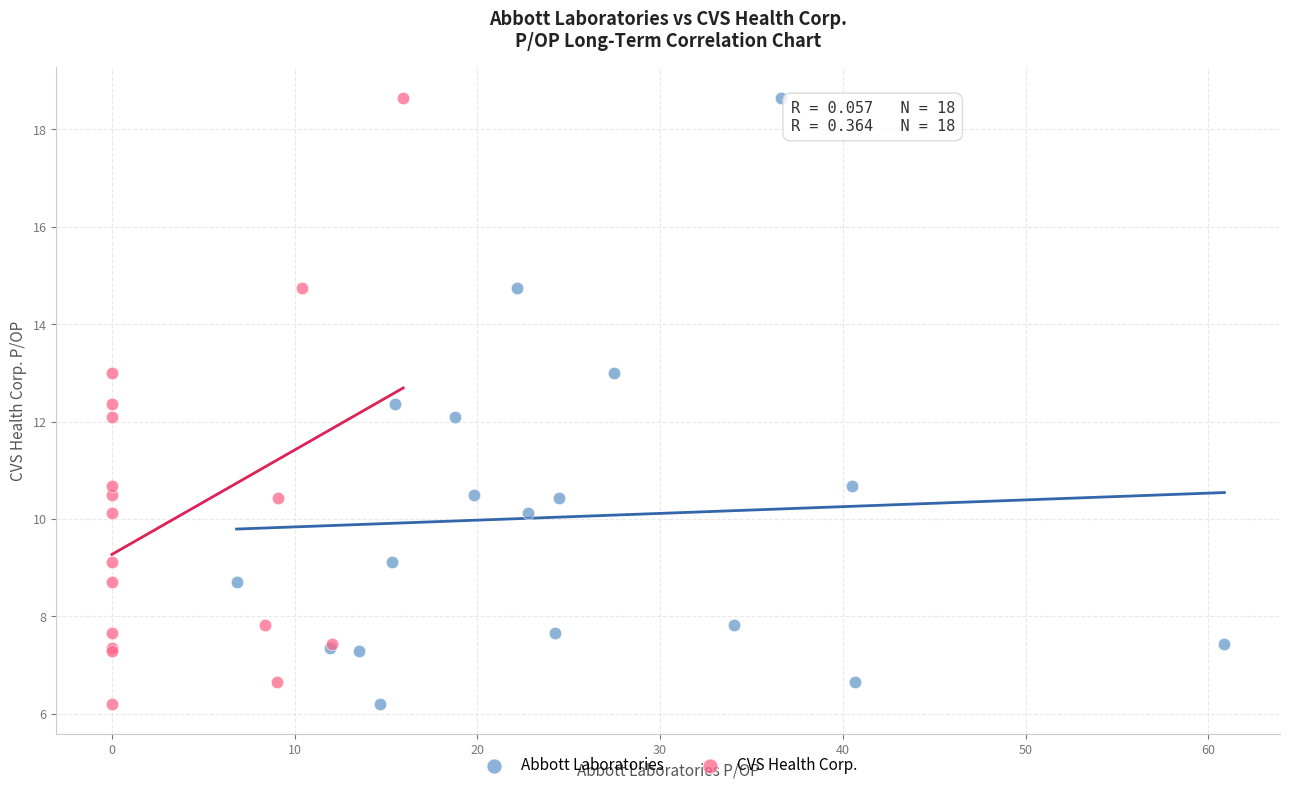

What are all the series names shown in the legend?

Abbott Laboratories, CVS Health Corp.